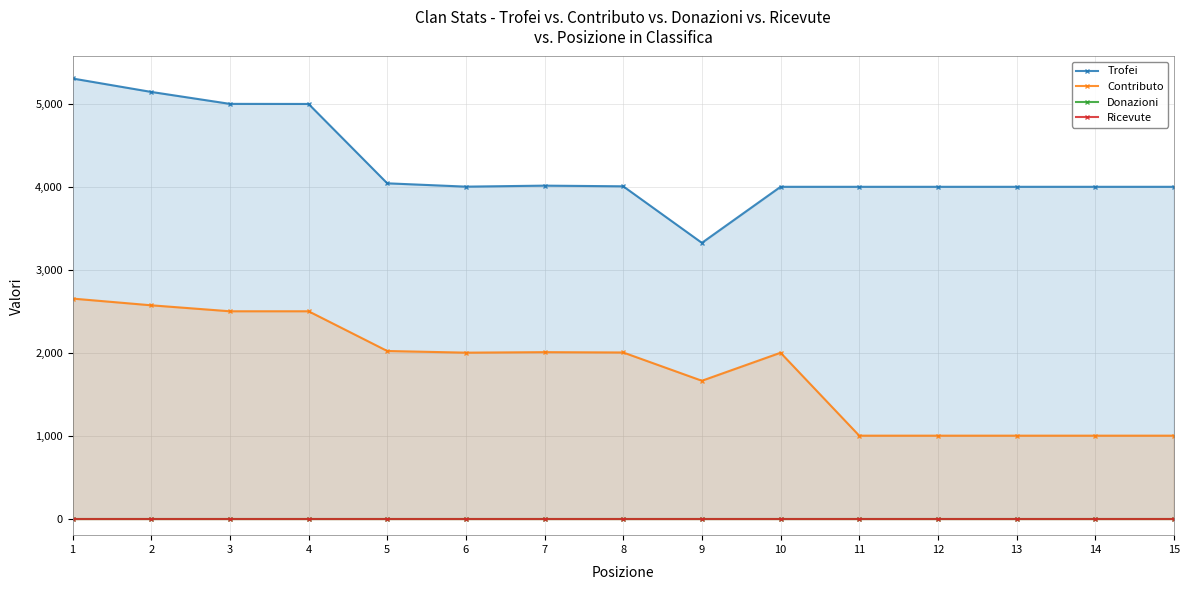

Count the number of categories in the chart.

15